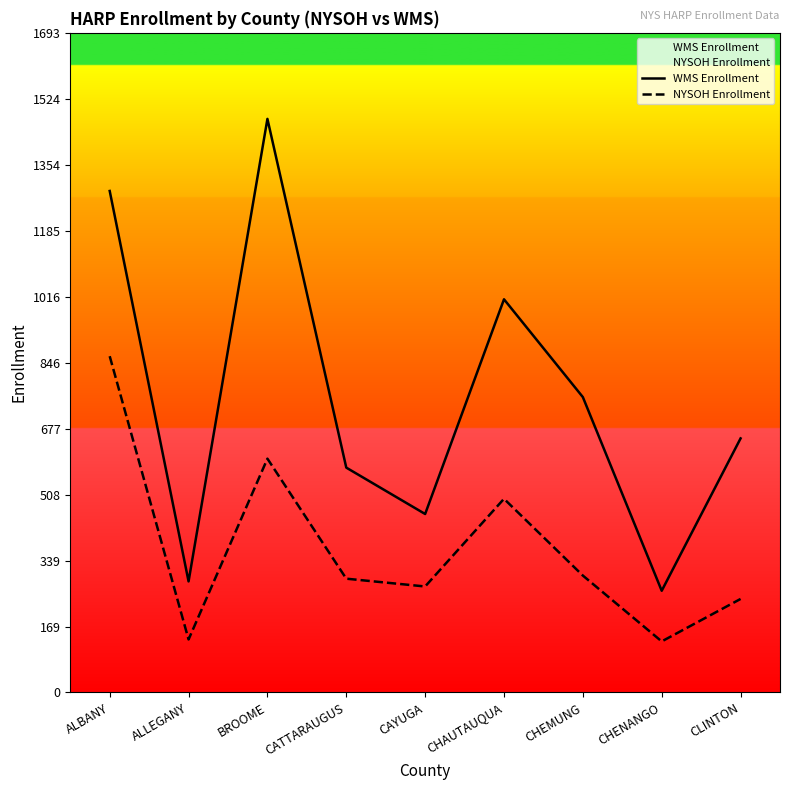

True or false: WMS Enrollment has a value of 745 at CAYUGA.

False